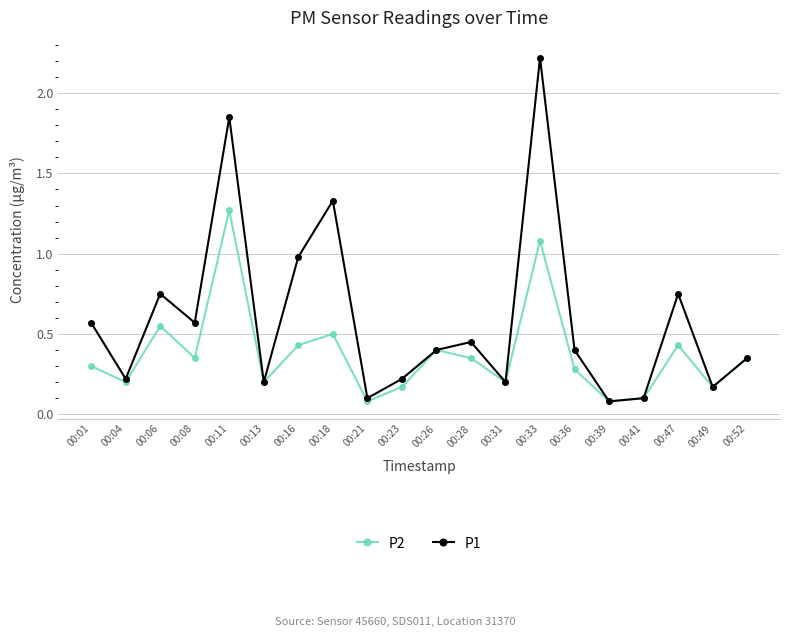

How many interior local valleys does the P1 series have?

7